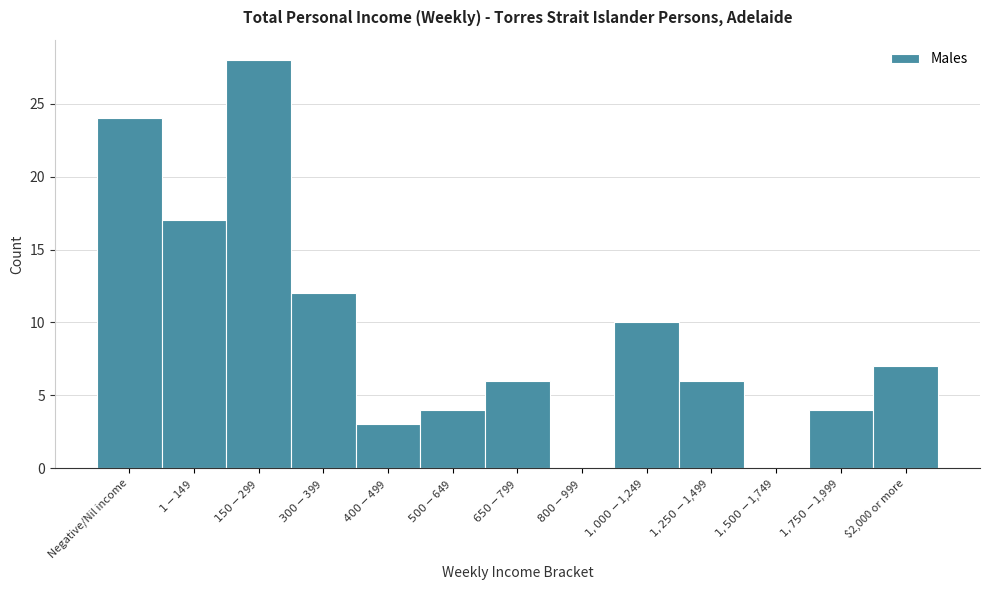

What is the sum of all values?

121